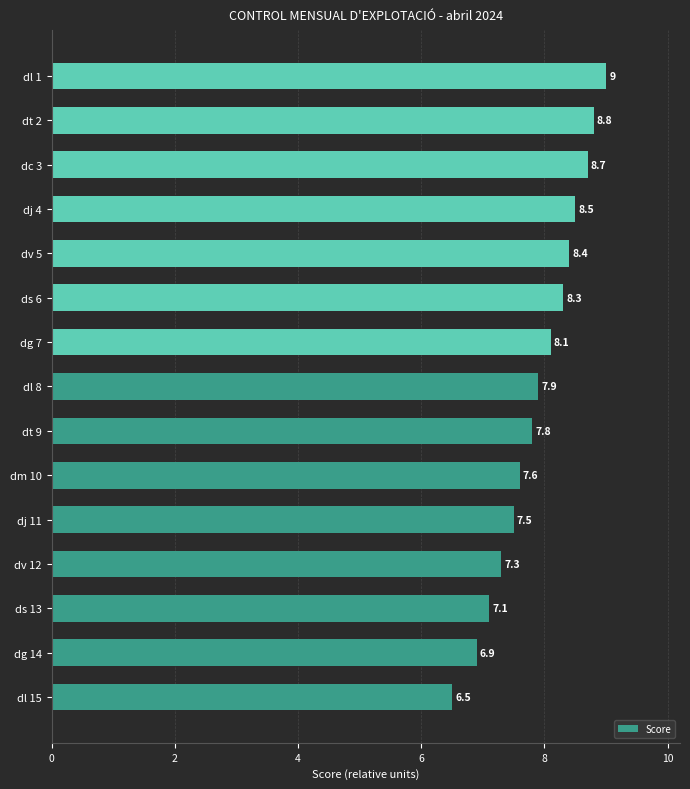

Rank the categories by value from highest to lowest.

dl 1, dt 2, dc 3, dj 4, dv 5, ds 6, dg 7, dl 8, dt 9, dm 10, dj 11, dv 12, ds 13, dg 14, dl 15